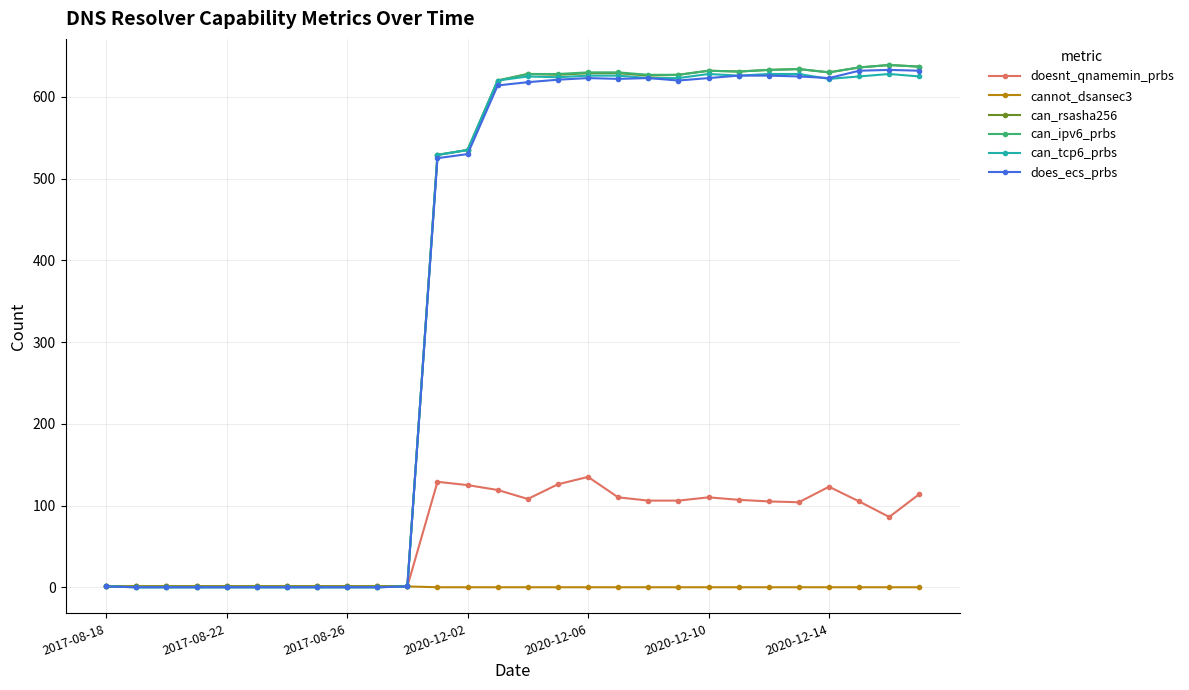

What is the average value of the can_rsasha256 series?

376